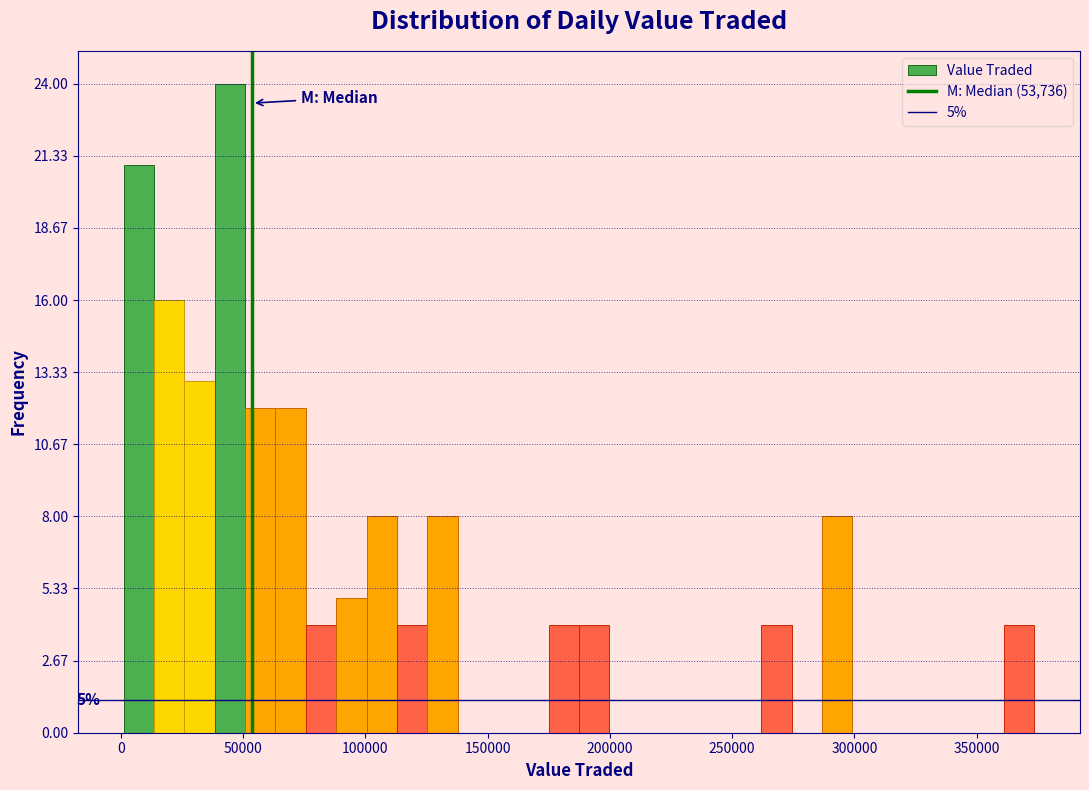

Read against the x-axis, roughly where is the centre of the tallest bar?

45000